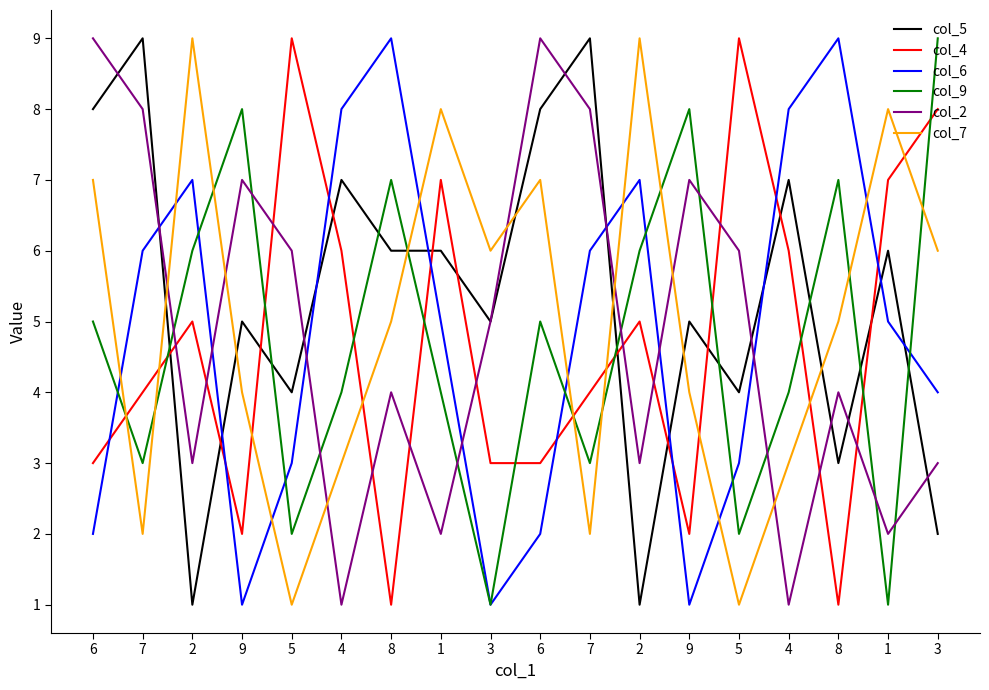

Where do col_4 and col_6 first cross each other?

6 and 7